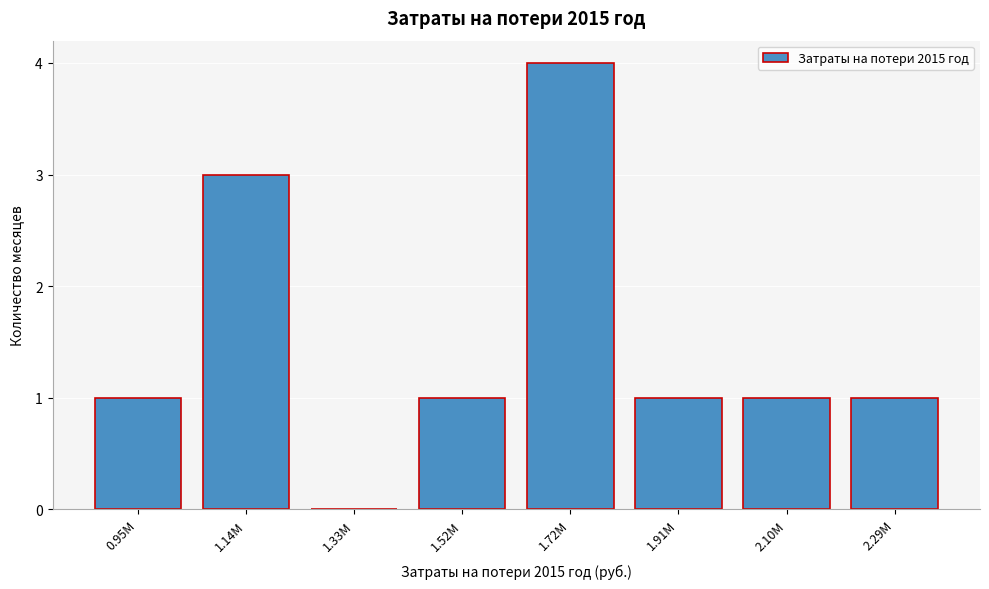

Reading right to left, what are all the values shown in this chart?

2.29M=1	2.10M=1	1.91M=1	1.72M=4	1.52M=1	1.33M=0	1.14M=3	0.95M=1